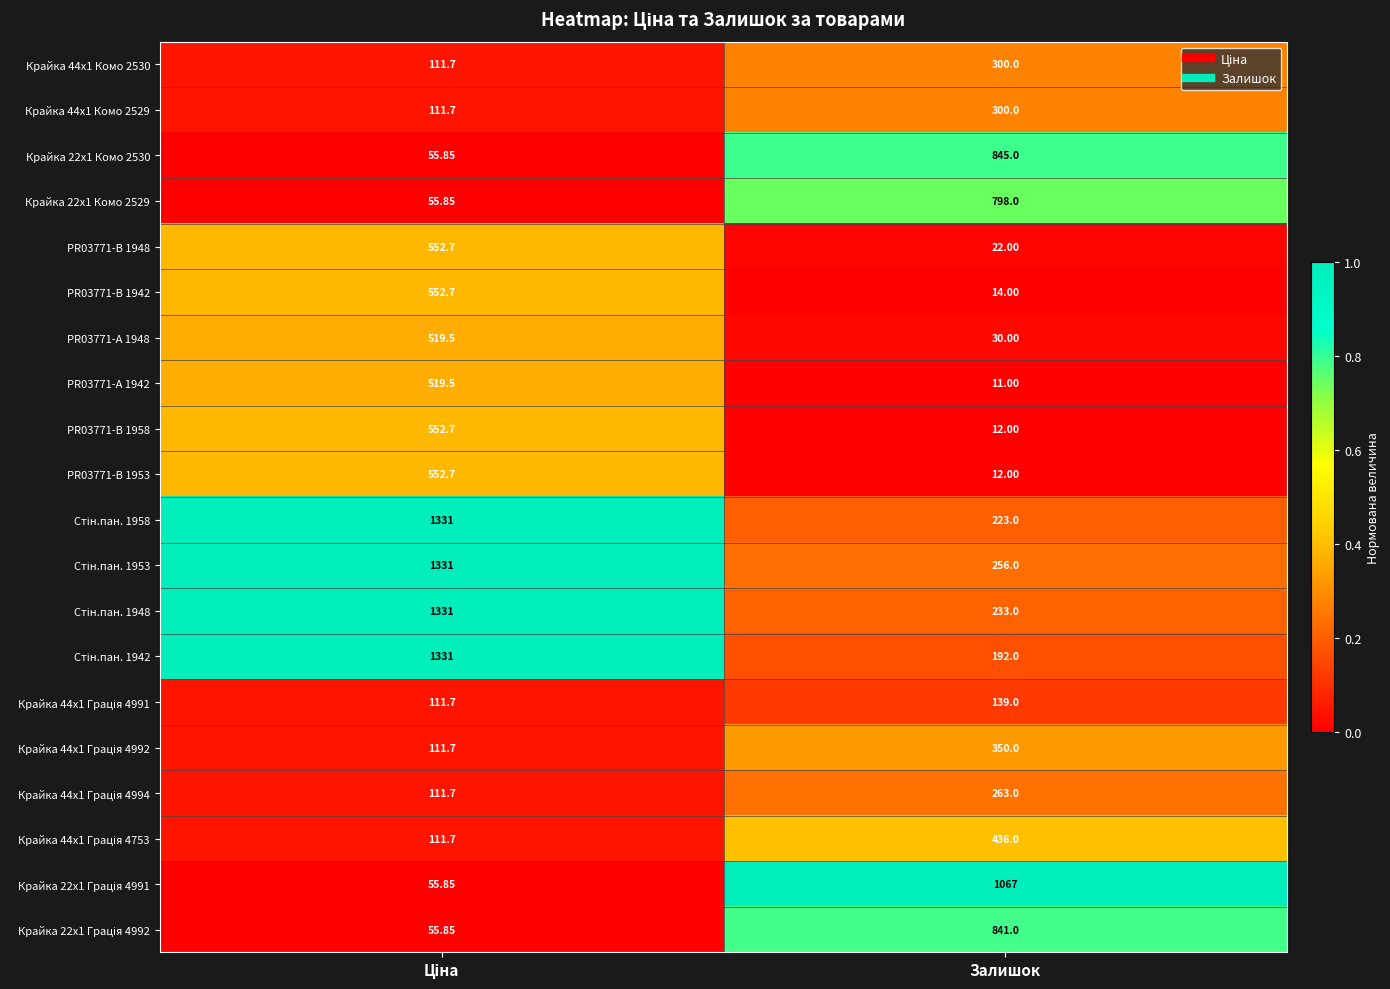

At which category does the chart reach its minimum across all series?

Залишок